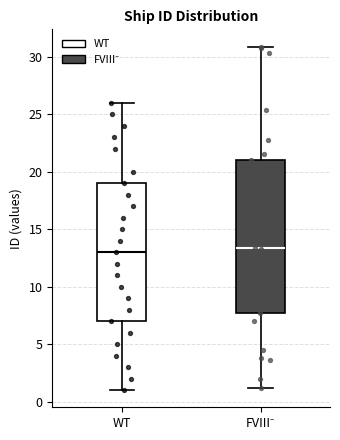

Where is the upper edge of the box for WT on the y-axis? The values are not printed on the chart, so give them approximately, as read against the axis.

19.0